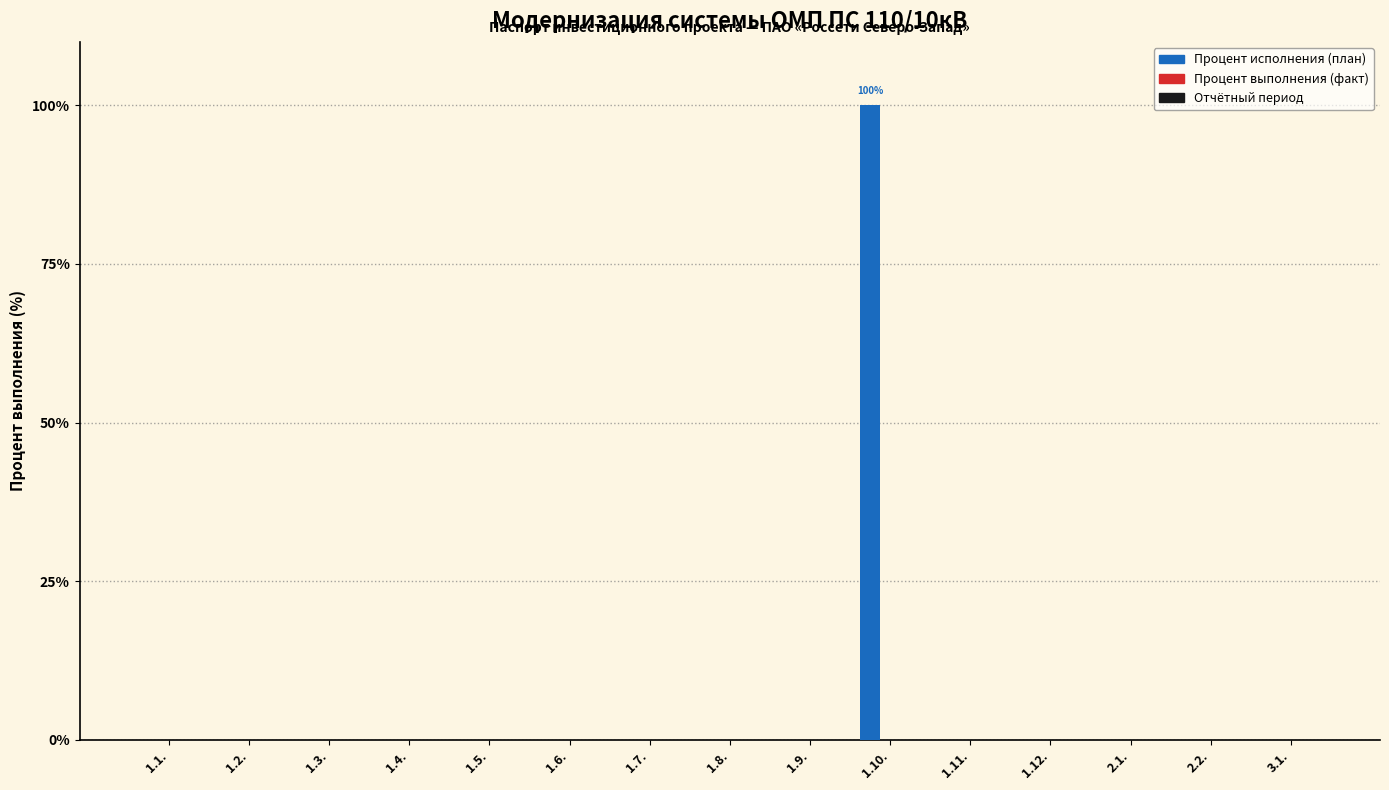

Reading right to left, list all the values displayed in this chart.

3.1.=0	2.2.=0	2.1.=0	1.12.=0	1.11.=0	1.10.=100	1.9.=0	1.8.=0	1.7.=0	1.6.=0	1.5.=0	1.4.=0	1.3.=0	1.2.=0	1.1.=0